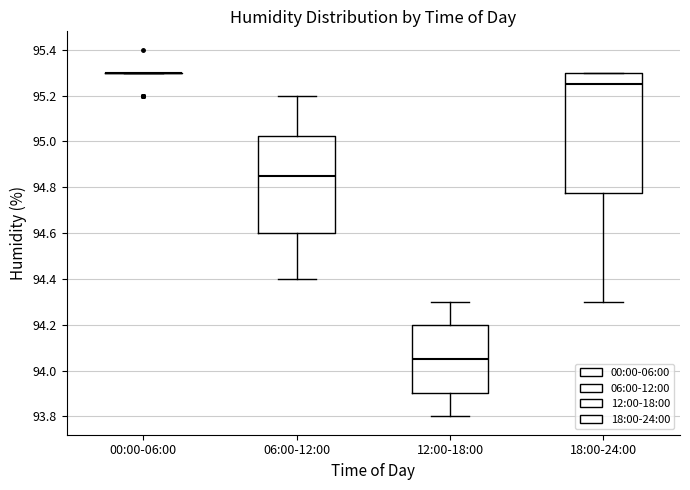

Reading left to right, transcribe this box plot: for each box, give where its median line is, the range the box spans, and where its two whiskers end, as read against the y-axis. The values are not printed on the chart, so give them approximately, as read against the axis.

00:00-06:00: box collapsed to a line at 95.30, whiskers 95.30 to 95.30
06:00-12:00: median 94.86, box 94.60 to 95.02, whiskers 94.40 to 95.20
12:00-18:00: median 94.06, box 93.90 to 94.20, whiskers 93.80 to 94.30
18:00-24:00: median 95.26, box 94.78 to 95.30, whiskers 94.30 to 95.30